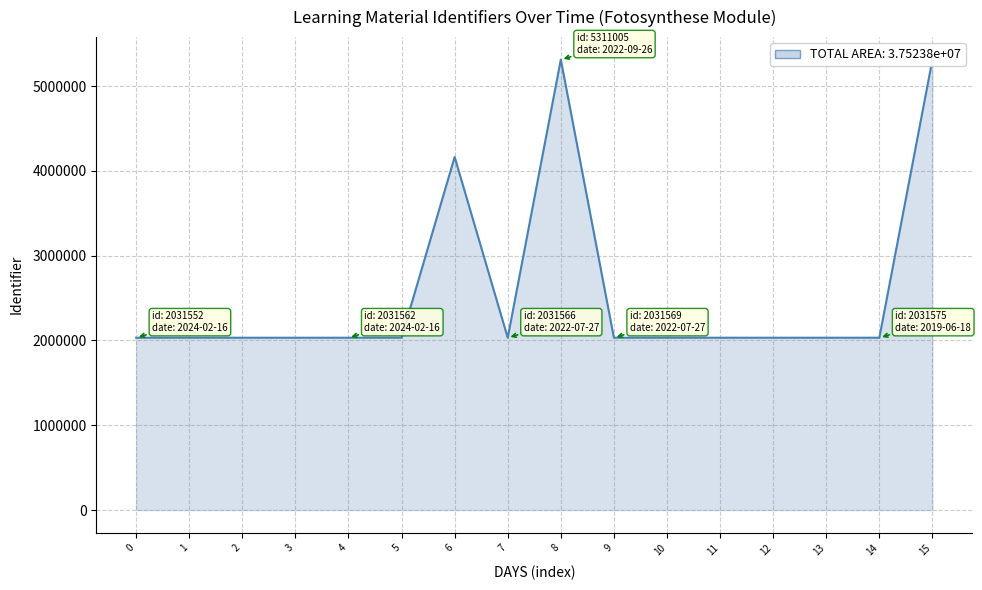

What is the difference between the maximum and minimum values?

3279457